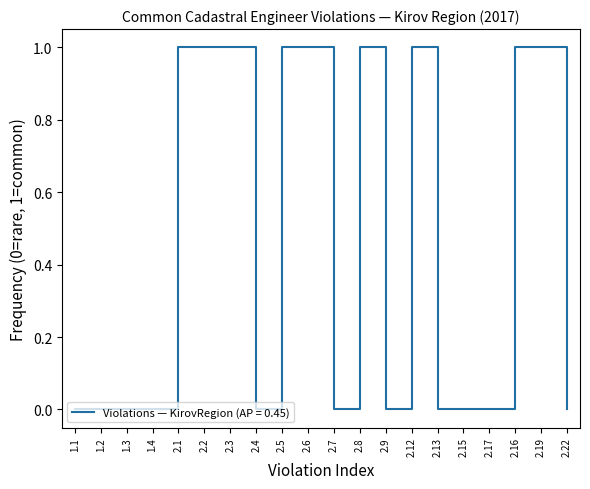

True or false: the data shows 2 at 2.5.

False